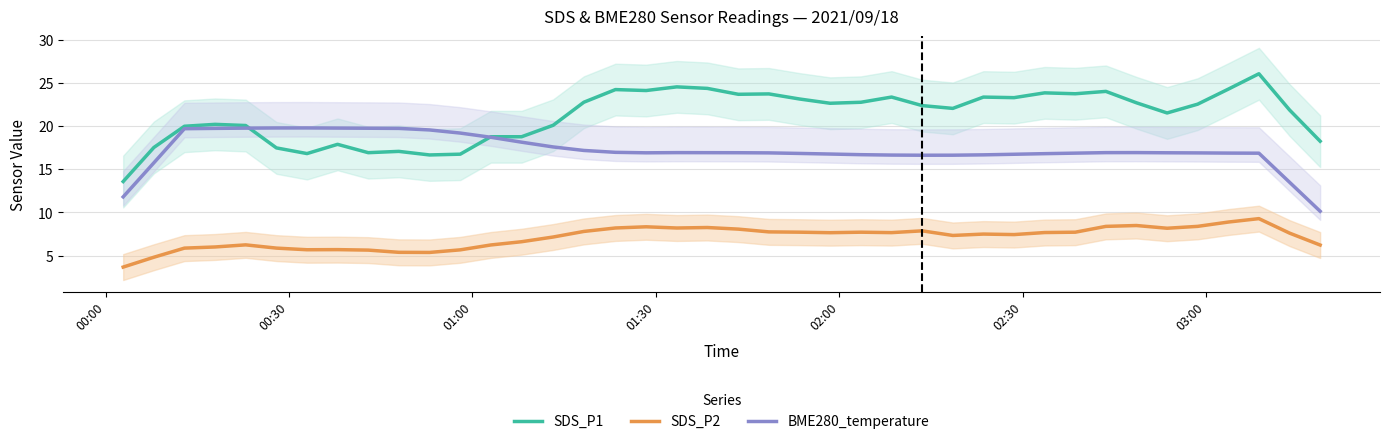

What is the lowest value of the BME280_temperature series?

10.1